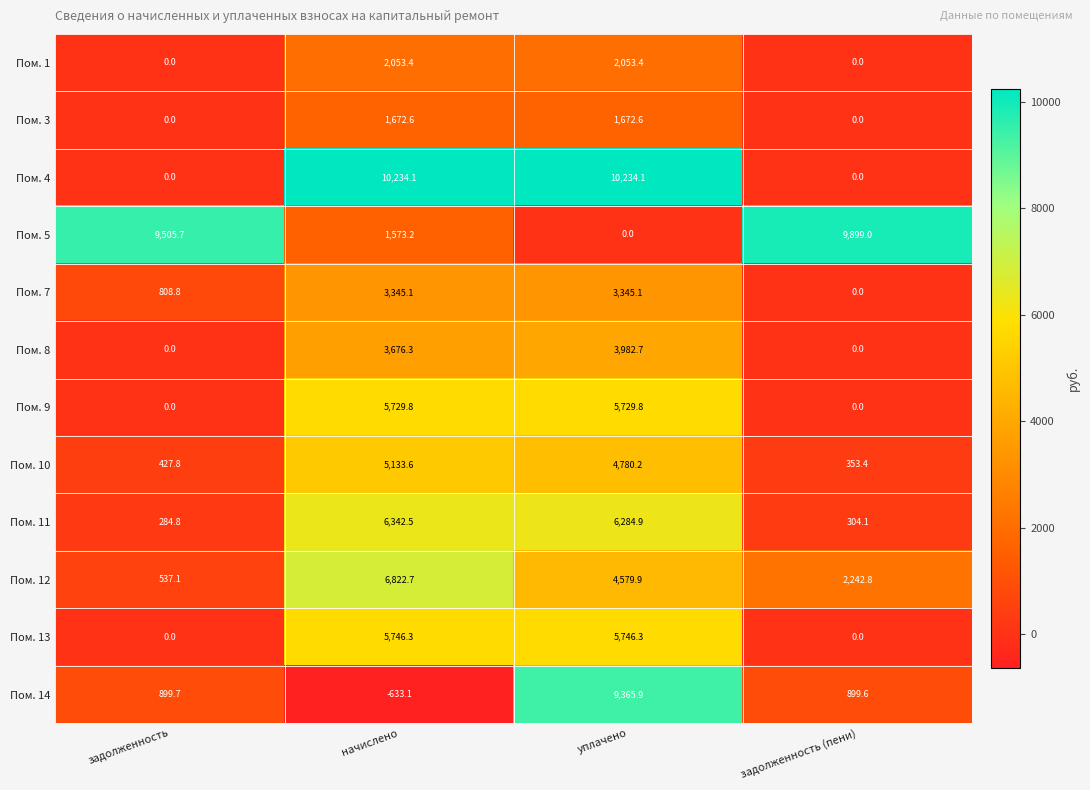

The Пом. 3 series shows 1672.6 at начислено. True or false?

True